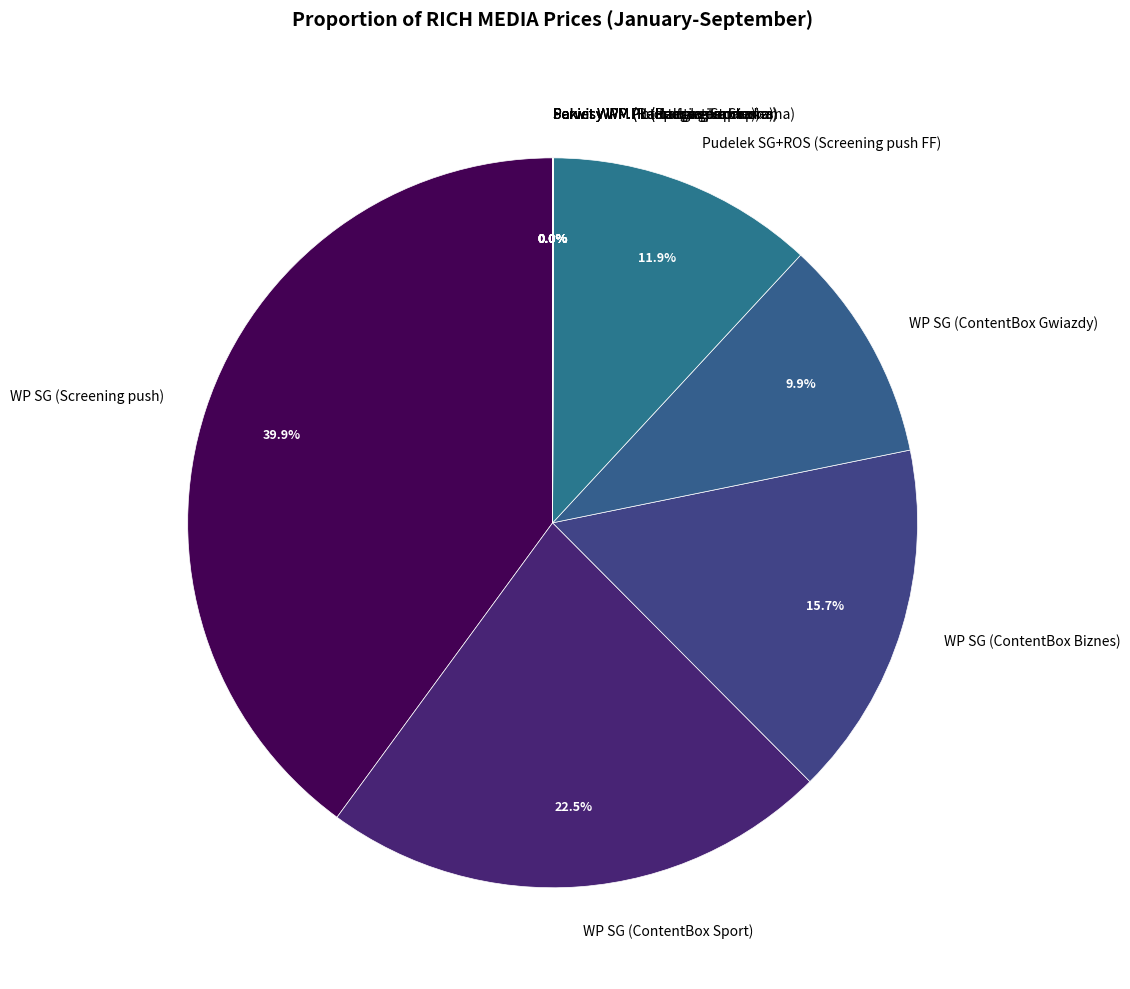

Is WP SG (ContentBox Sport) the majority of the pie?

No